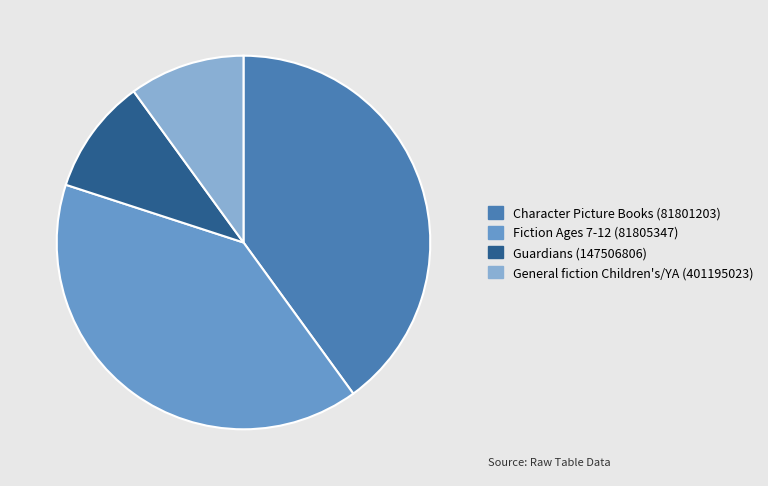

True or false: Character Picture Books (81801203) accounts for 45% of the total.

False